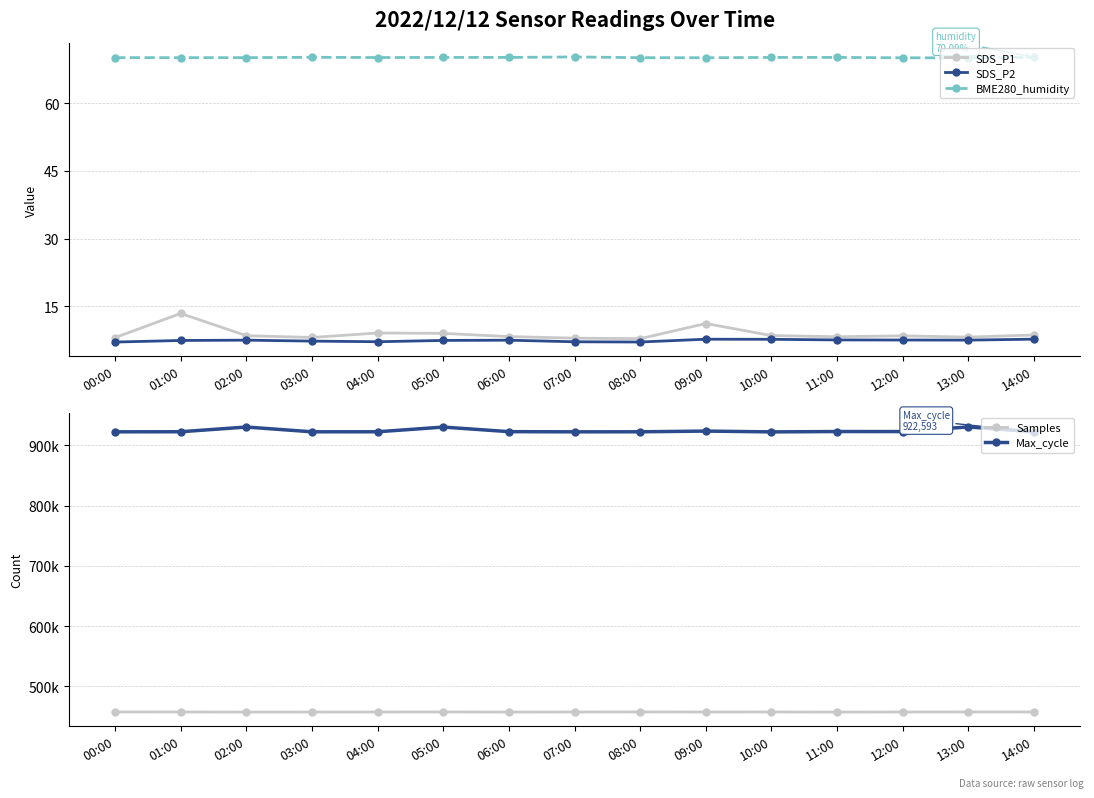

Reading right to left, extract all data points from this chart.

SDS_P1: 8.7	8.2	8.5	8.3	8.5	11.2	7.9	8.0	8.3	9.0	9.1	8.1	8.5	13.4	8.1
SDS_P2: 7.8	7.5	7.6	7.6	7.7	7.7	7.1	7.2	7.5	7.5	7.2	7.3	7.5	7.5	7.1
BME280_humidity: 70.1	70.0	70.0	70.1	70.1	70.0	70.0	70.2	70.1	70.1	70.1	70.1	70.0	70.0	70.0
Samples: 457616.0	457587.0	457557.0	457415.0	457576.0	457515.0	457634.0	457545.0	457457.0	457598.0	457529.0	457480.0	457426.0	457579.0	457643.0
Max_cycle: 922593.0	930615.0	922948.0	923003.0	922401.0	923739.0	922570.0	922507.0	922784.0	930415.0	922595.0	922546.0	930467.0	922647.0	922504.0